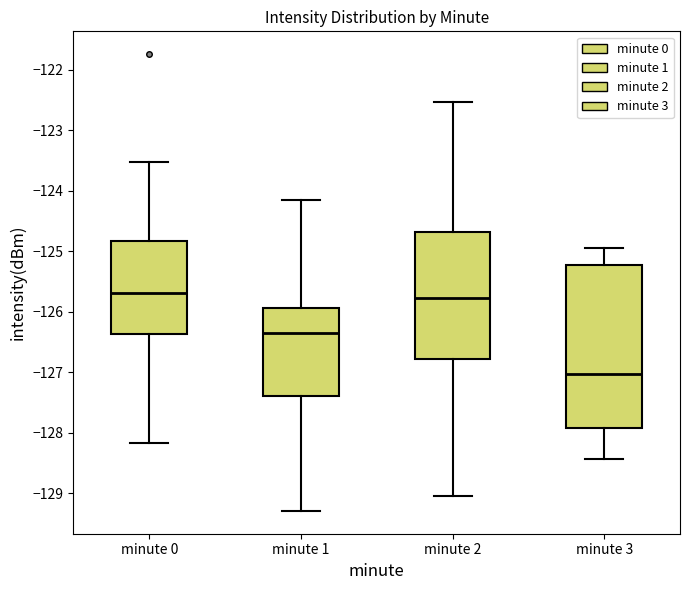

Reading left to right, read every box against the y-axis: the position of its median line, the range the box covers, and the ends of its whiskers. The values are not printed on the chart, so give them approximately, as read against the axis.

minute 0: median -125.7, box -126.4 to -124.8, whiskers -128.2 to -123.5
minute 1: median -126.4, box -127.4 to -125.9, whiskers -129.3 to -124.2
minute 2: median -125.8, box -126.8 to -124.7, whiskers -129.1 to -122.5
minute 3: median -127.0, box -127.9 to -125.2, whiskers -128.4 to -124.9